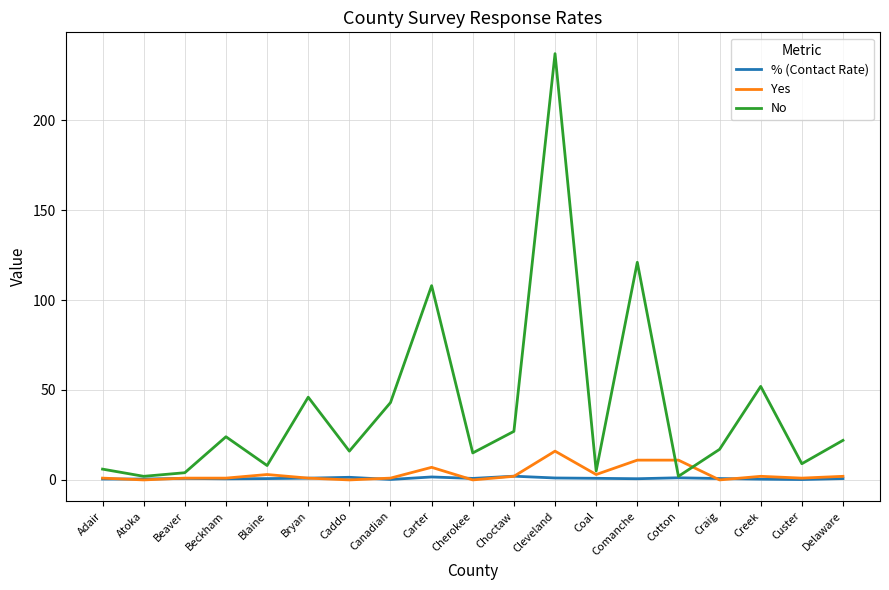

At which category is the sum across all series the highest?

Cleveland